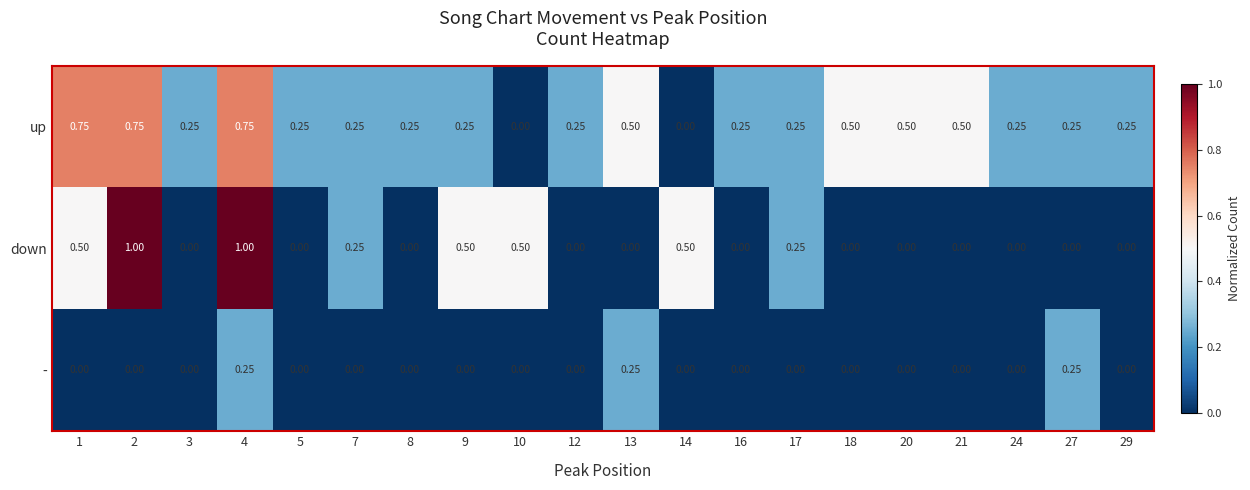

Between 5 and 18, which series saw the biggest shift?

up